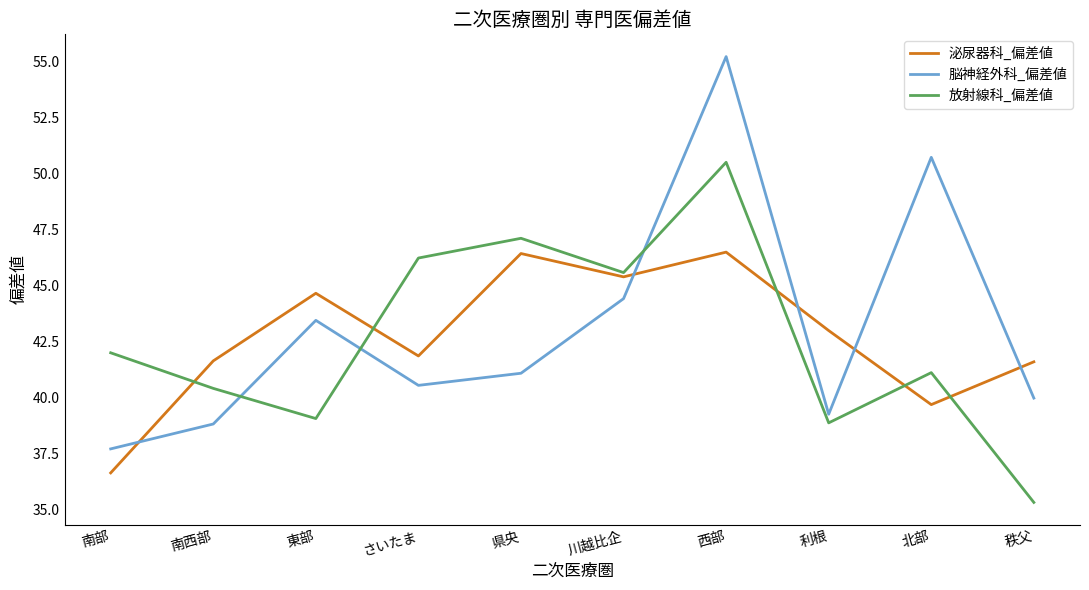

At 南部, list the series in order from largest to smallest.

放射線科_偏差値, 脳神経外科_偏差値, 泌尿器科_偏差値